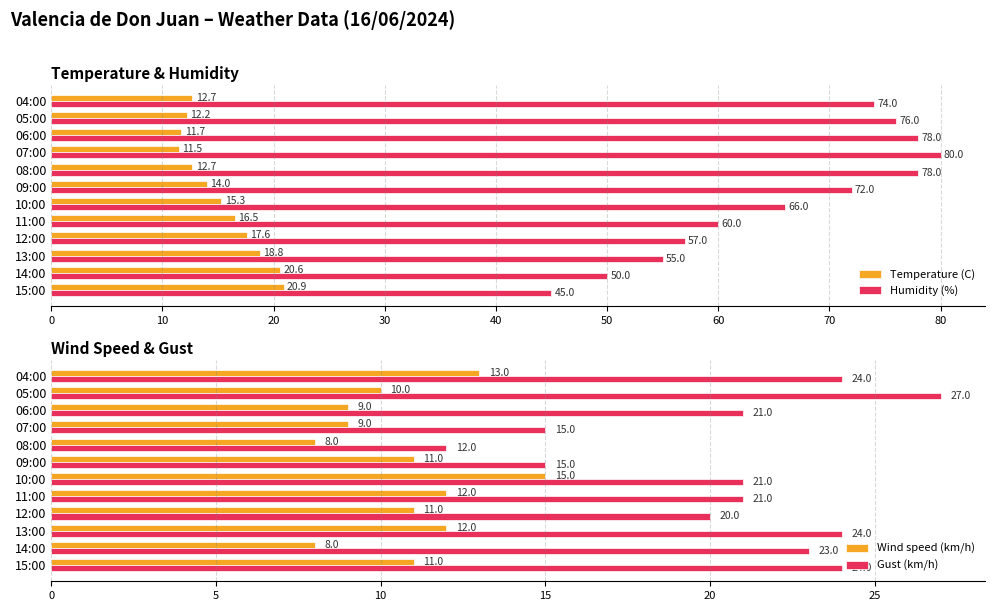

How many Wind speed (km/h) values are between 9 and 12?

8